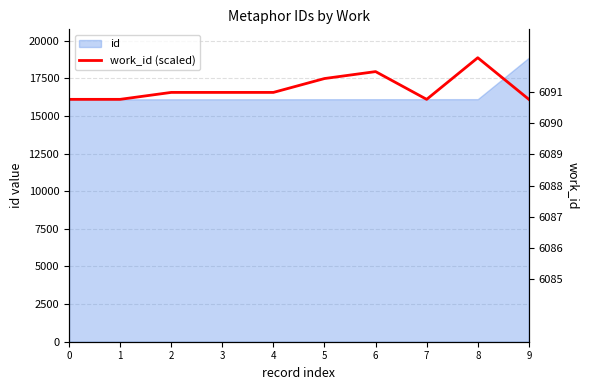

Is it true that the value at 6 is 9034.4?

False